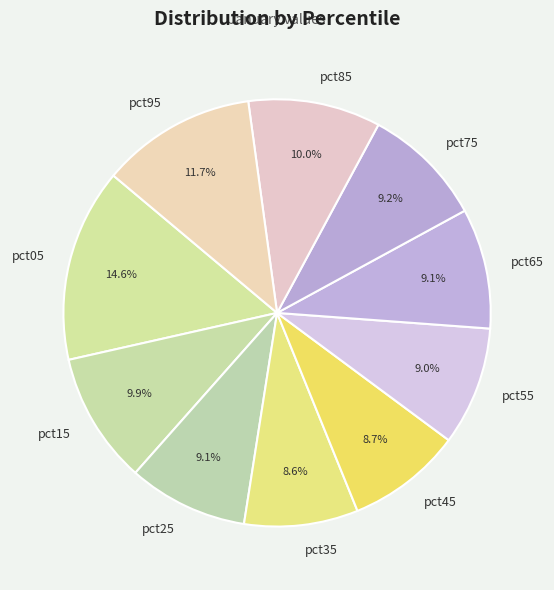

True or false: pct65 accounts for 9% of the total.

True